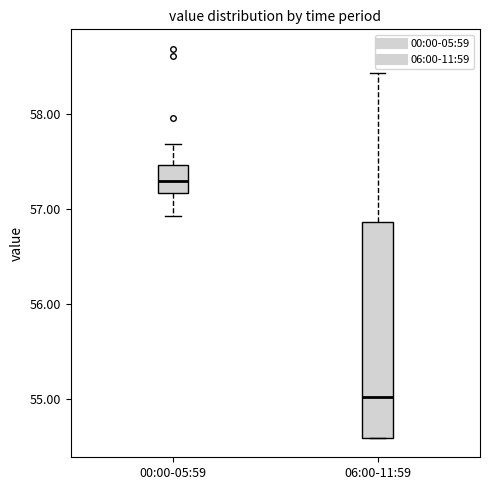

Reading left to right, read every box against the y-axis: the position of its median line, the range the box covers, and the ends of its whiskers. The values are not printed on the chart, so give them approximately, as read against the axis.

00:00-05:59: median 57.3, box 57.2 to 57.5, whiskers 56.9 to 57.7
06:00-11:59: median 55.0, box 54.6 to 56.9, whiskers 54.6 to 58.4